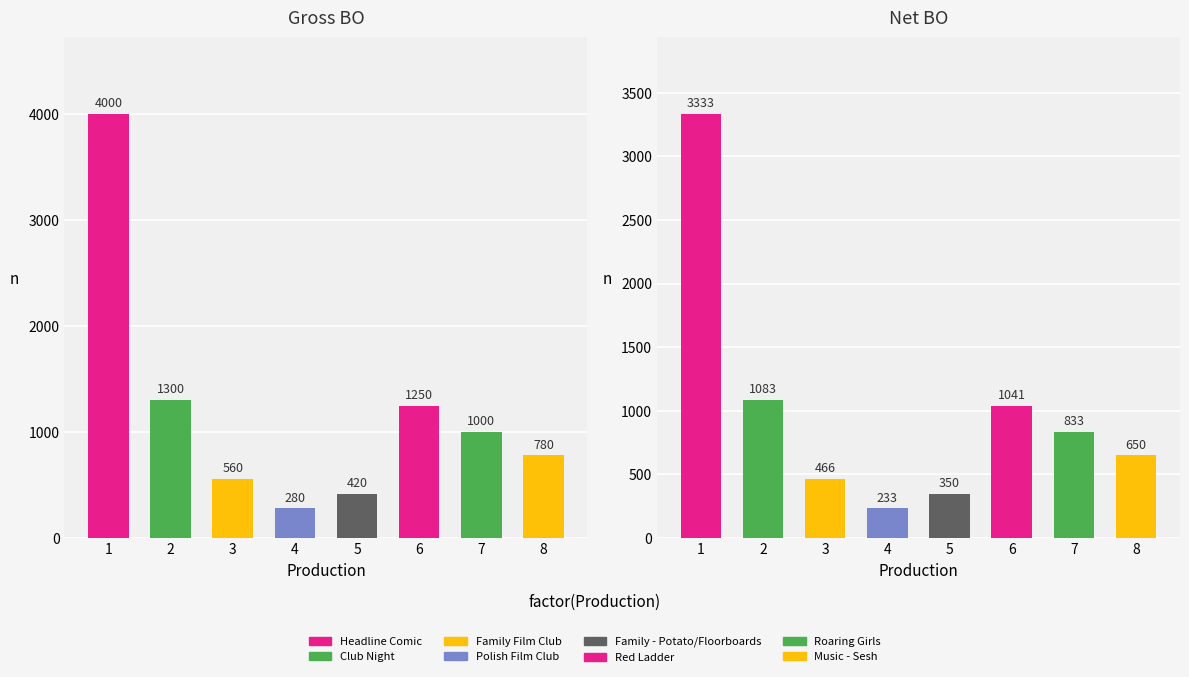

How many values in the Net BO series exceed 833?

4